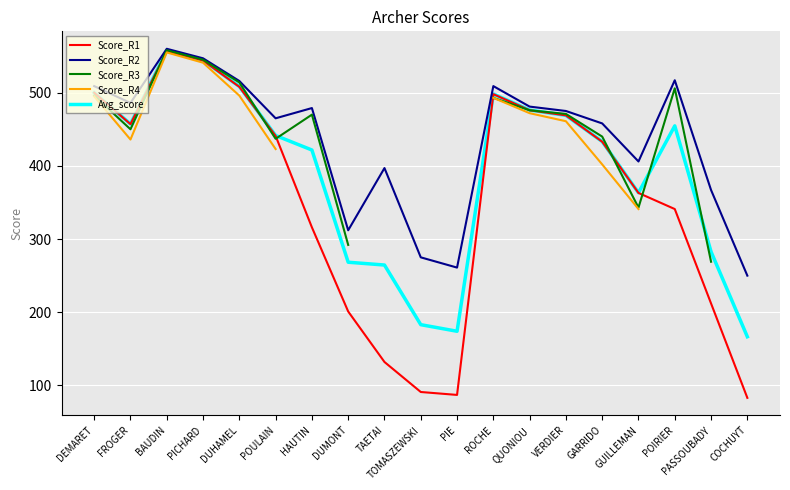

Which category has the lowest value in the Score_R2 series?

COCHUYT